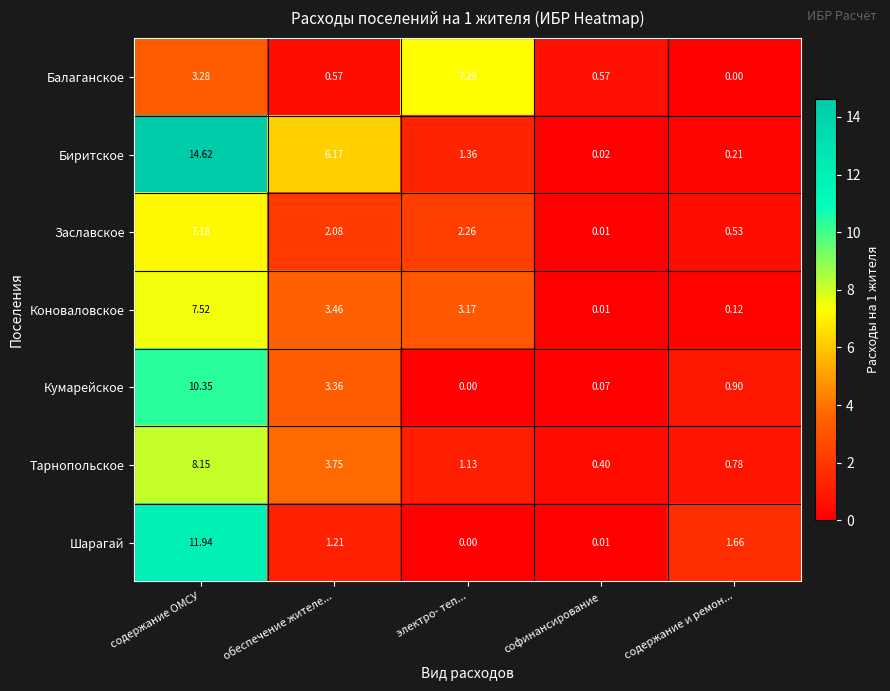

How many data points does each series have?

5